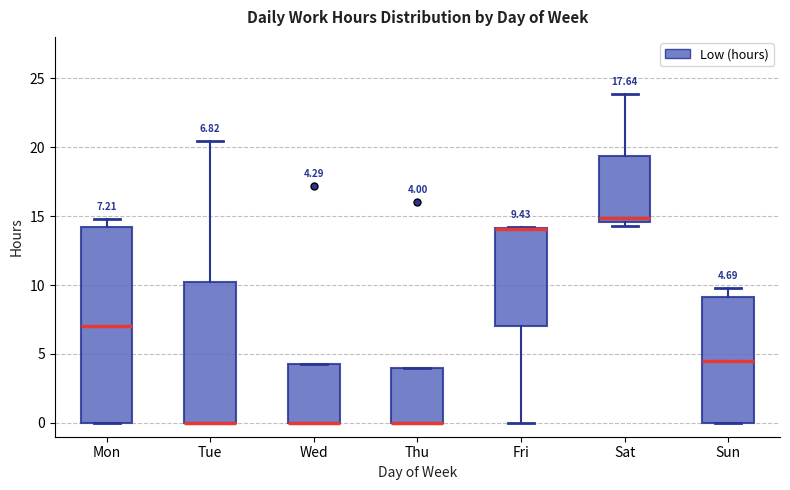

Comparing the boxes themselves (not the whiskers), which one is the tallest?

Mon